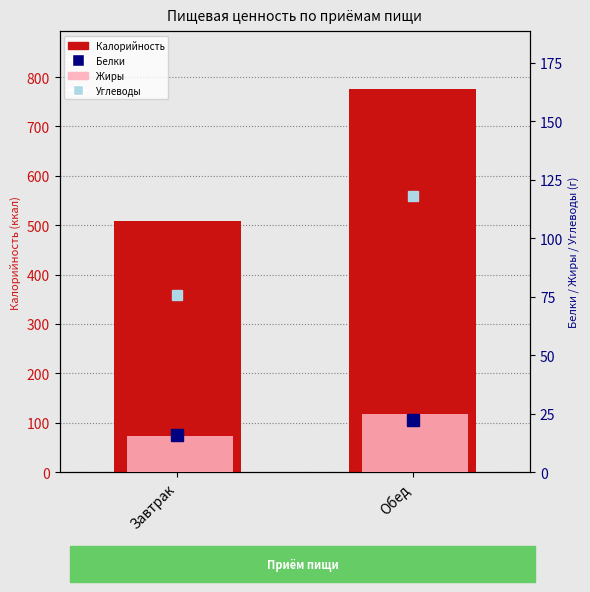

Which series has the largest total across all categories?

Калорийность